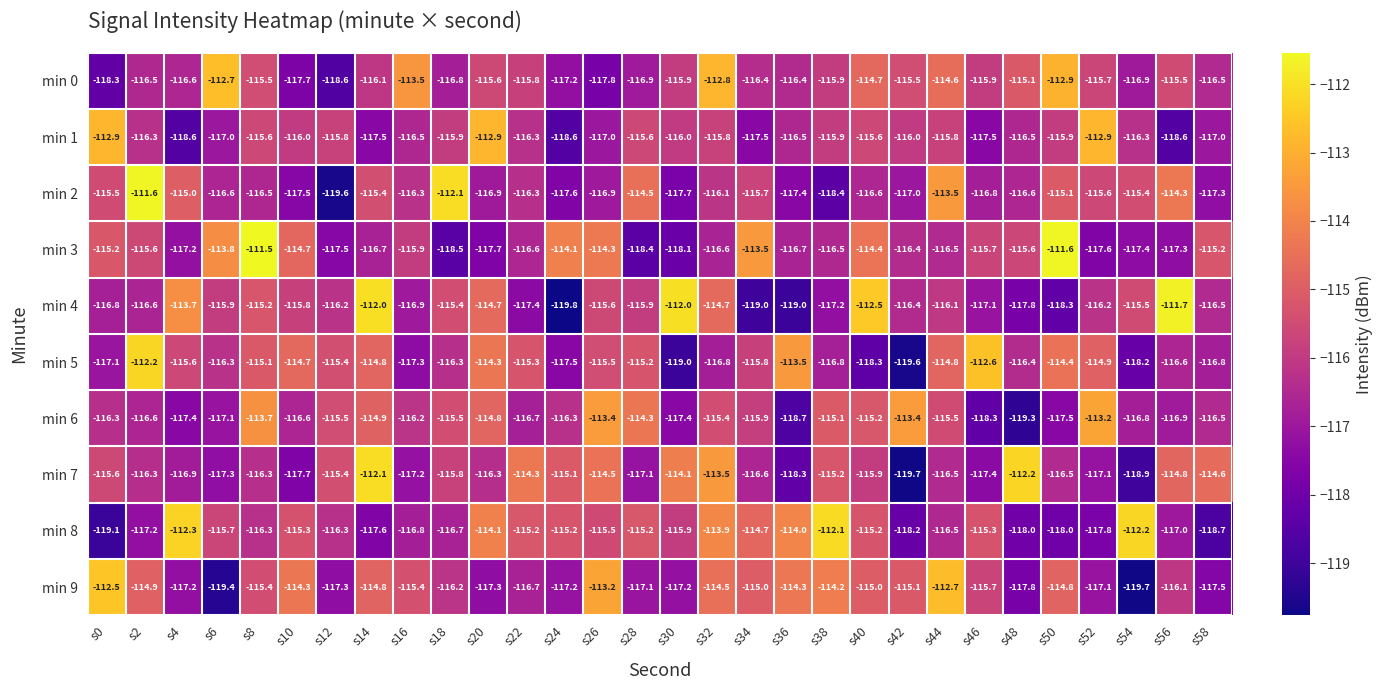

True or false: min 2 has a value of -172.1 at s0.

False